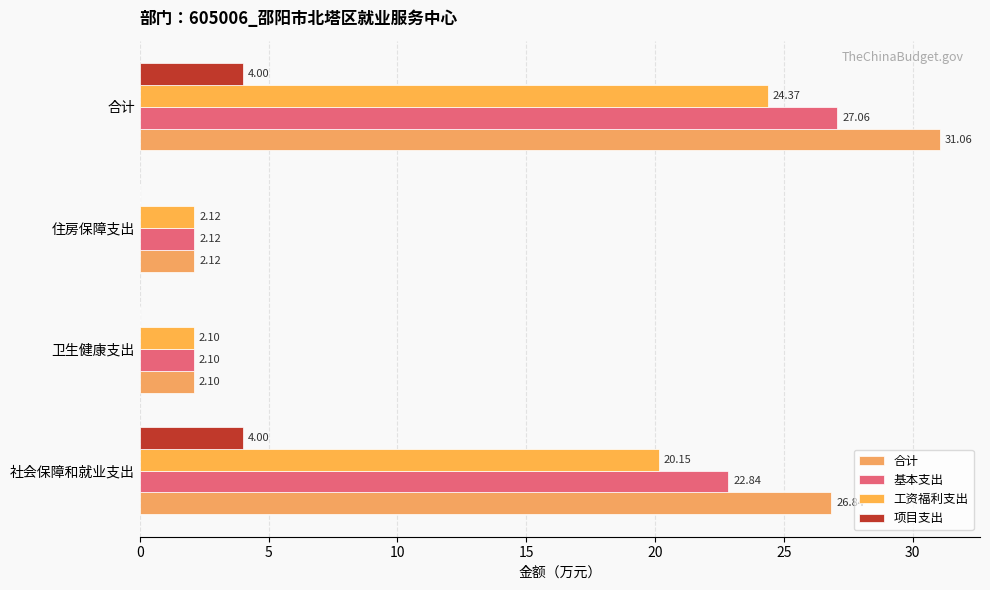

What is the value of the 合计 bar at the 4th from the left?

31.1